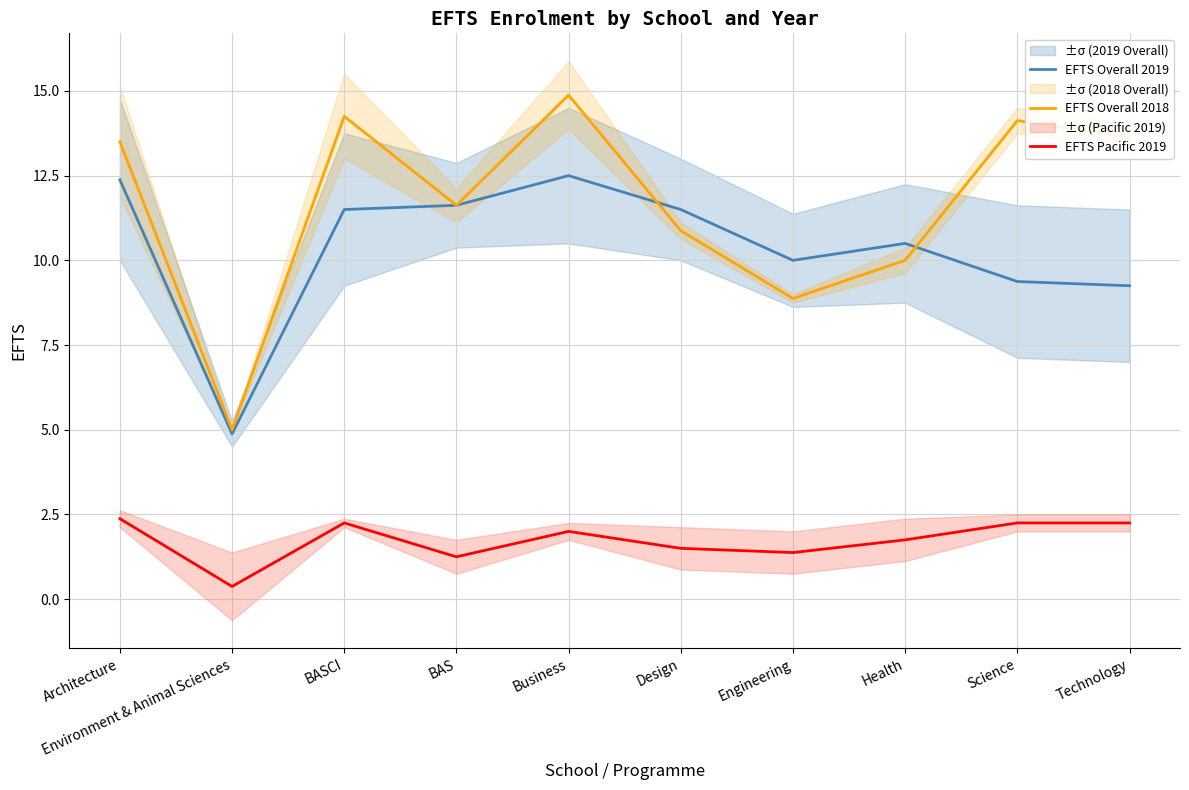

What is the difference between the EFTS Overall 2018 values at Environment & Animal Sciences and Engineering?

3.9